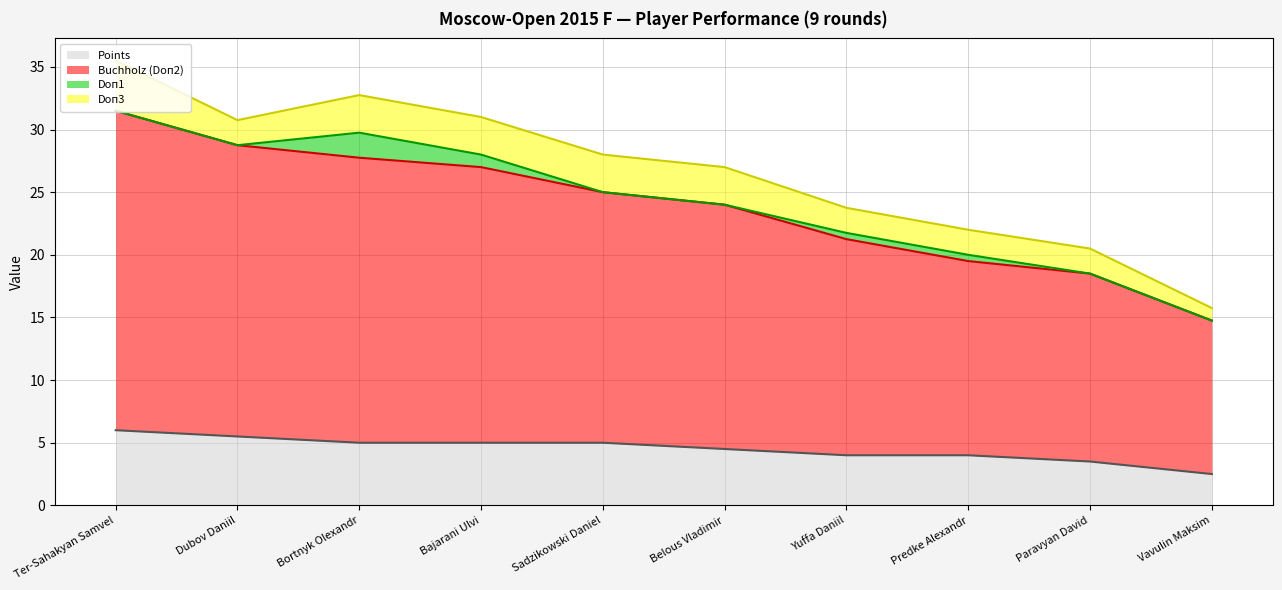

What is the maximum value for Points?

6.0